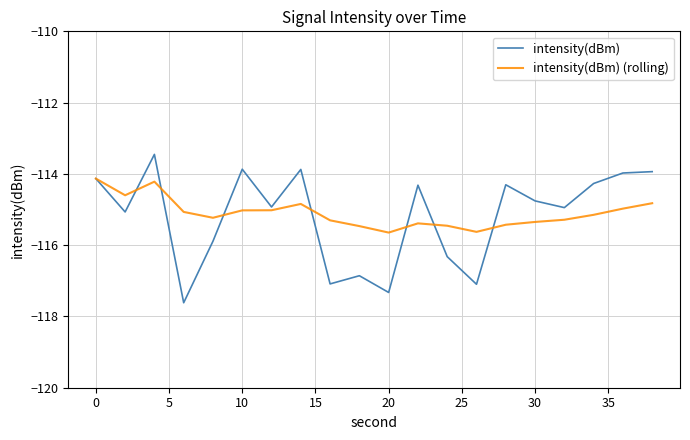

What is the smallest value displayed?

-117.6